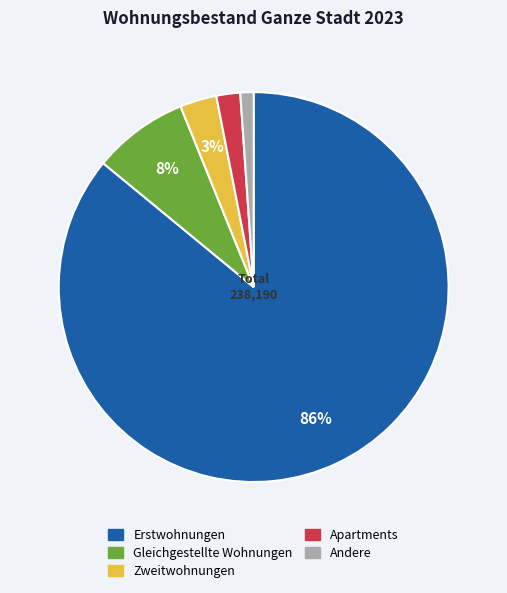

To the nearest percent, what is the combined percentage of Apartments and Gleichgestellte Wohnungen?

10%